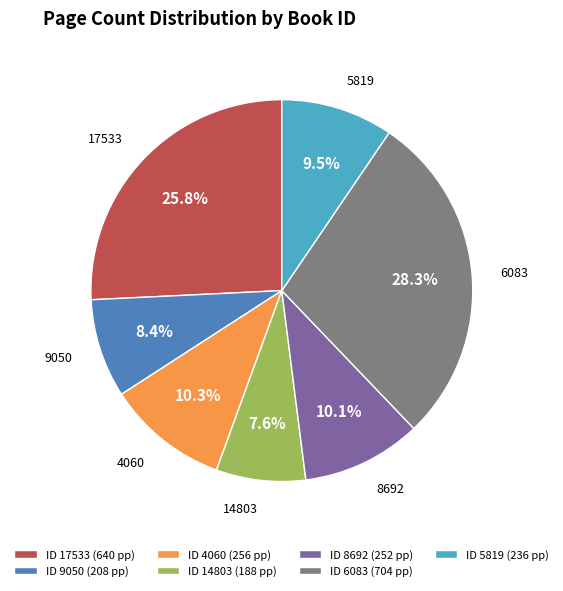

Approximately how many times larger is the value at 9050 compared to 6083?

0.3